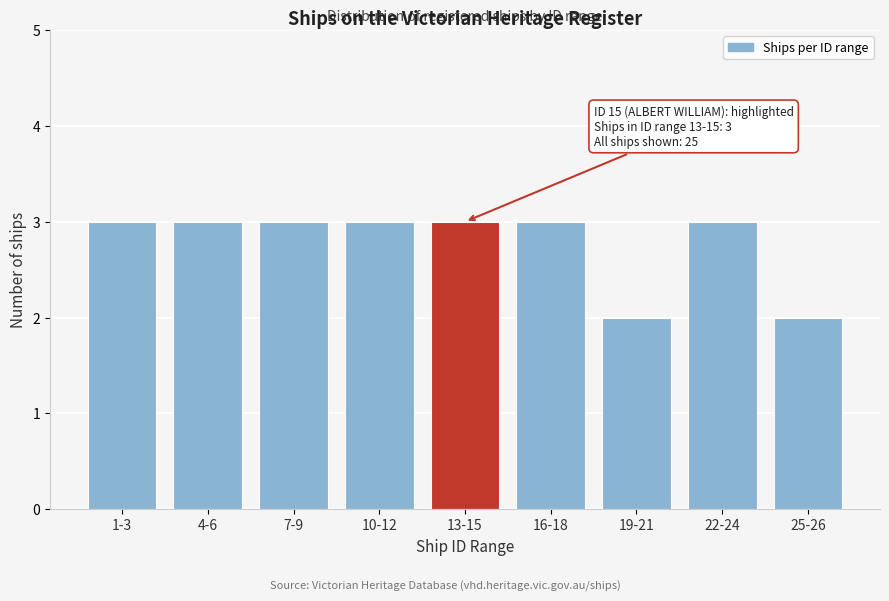

Reading left to right, extract all data points from this chart.

3	3	3	3	3	3	2	3	2